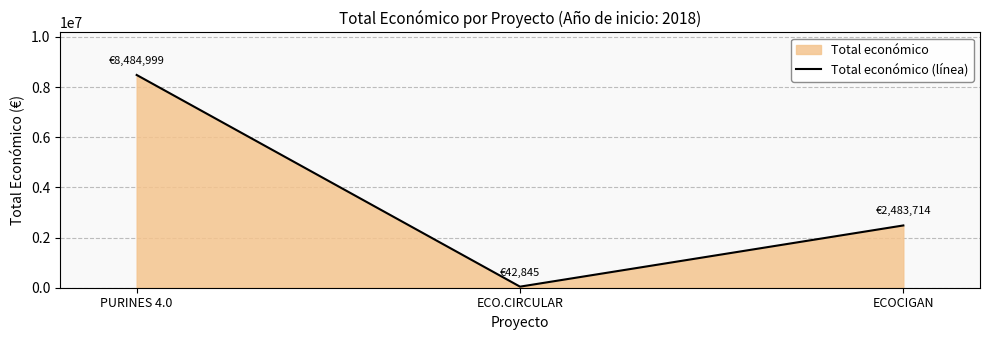

Does the chart display data point markers on the line(s)?

No